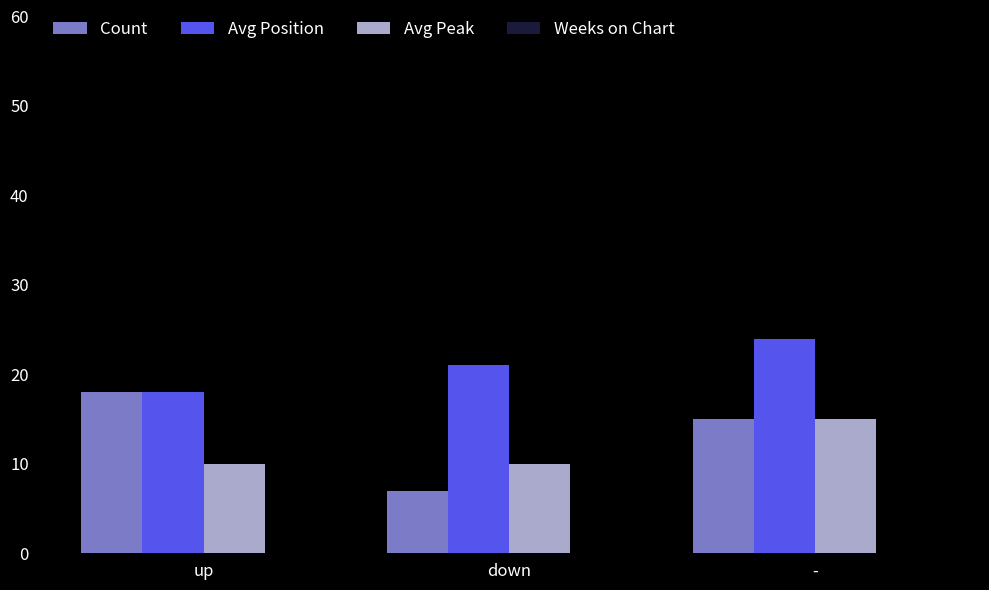

At which label does Avg Position reach its peak?

-